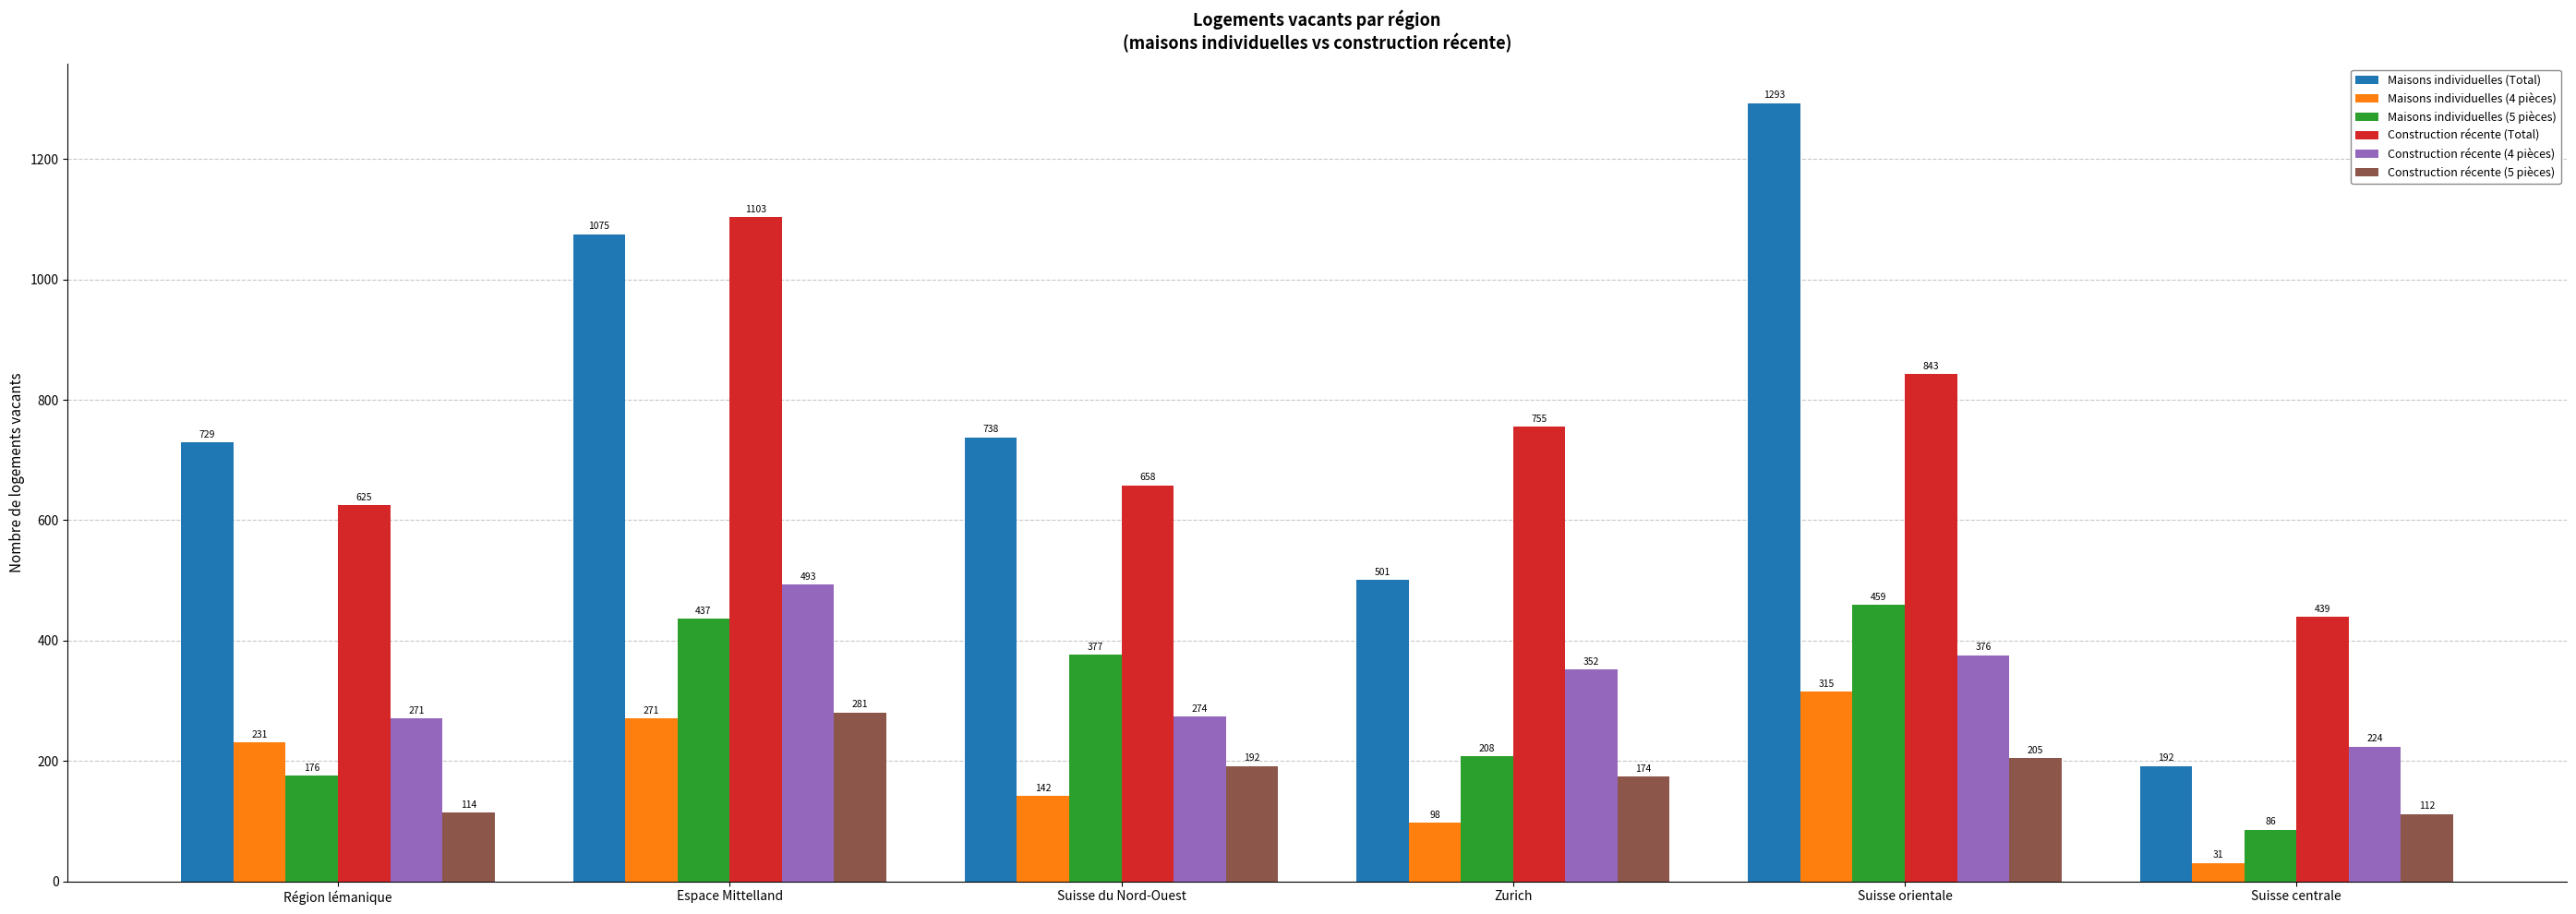

What is the difference between the maximum and minimum values in the Maisons individuelles (Total) series?

1101